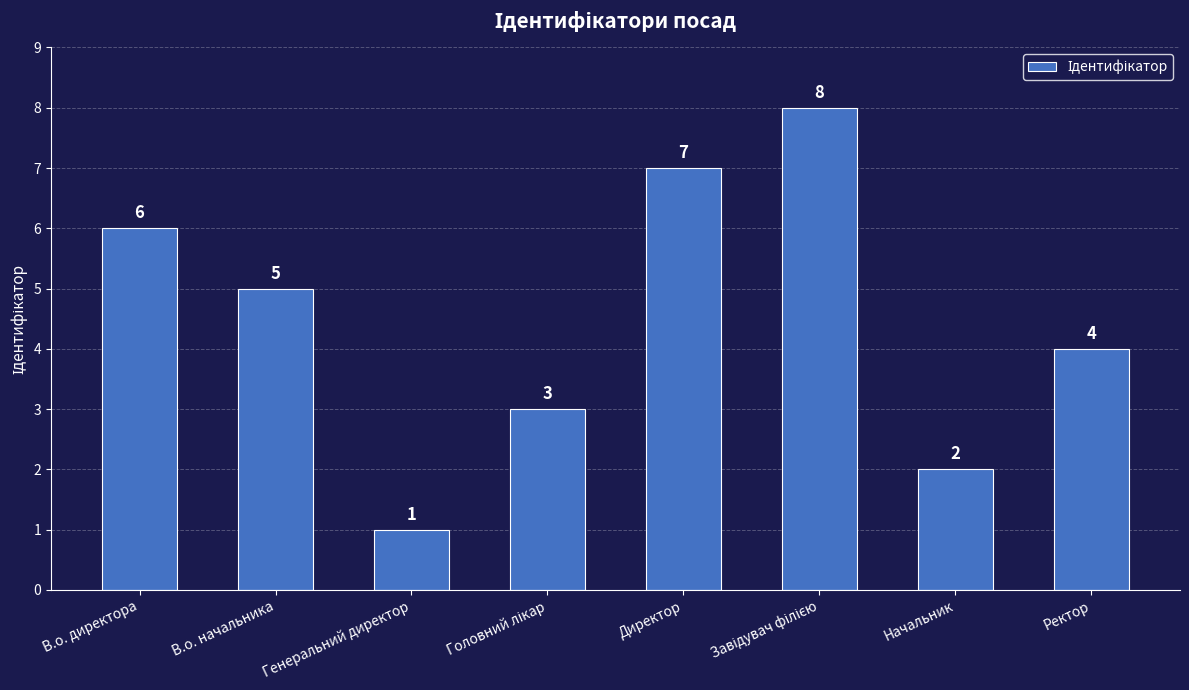

Read the value at В.о. директора.

6